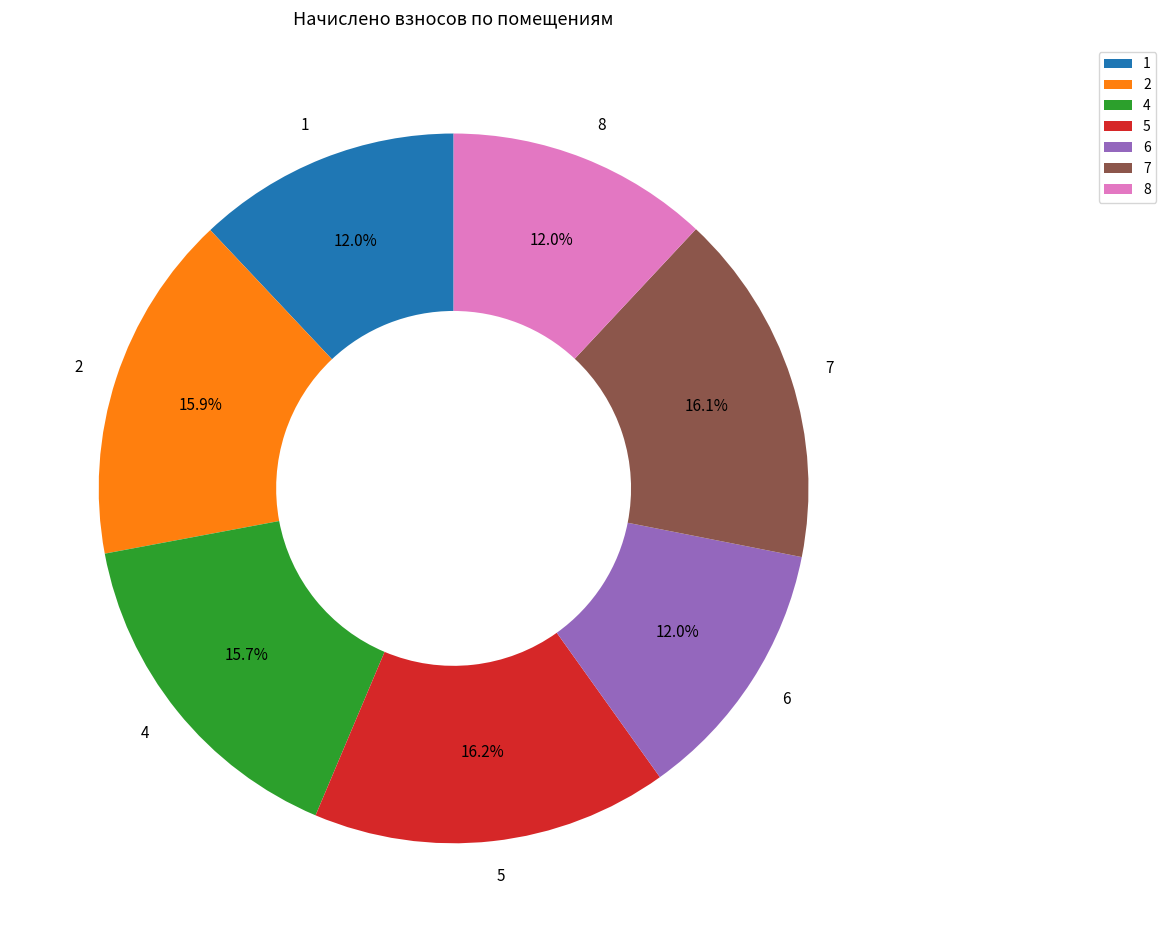

How many slices are in this pie chart?

7